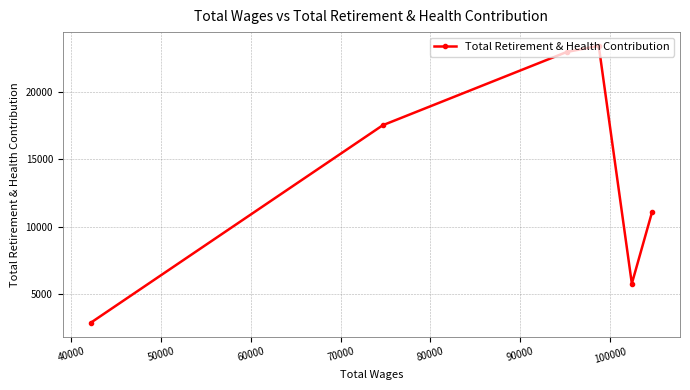

What is the greatest value displayed?

23436